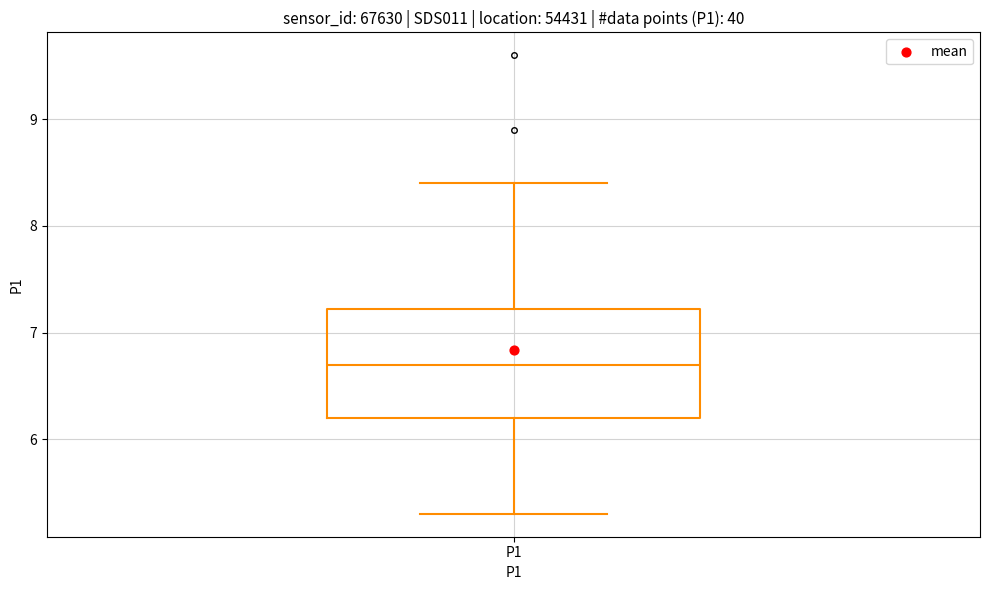

Read this box plot against the y-axis: the position of the median line, the range covered by the box, and the ends of both whiskers. The values are not printed on the chart, so give them approximately, as read against the axis.

median 6.7, box 6.2 to 7.2, whiskers 5.3 to 8.4